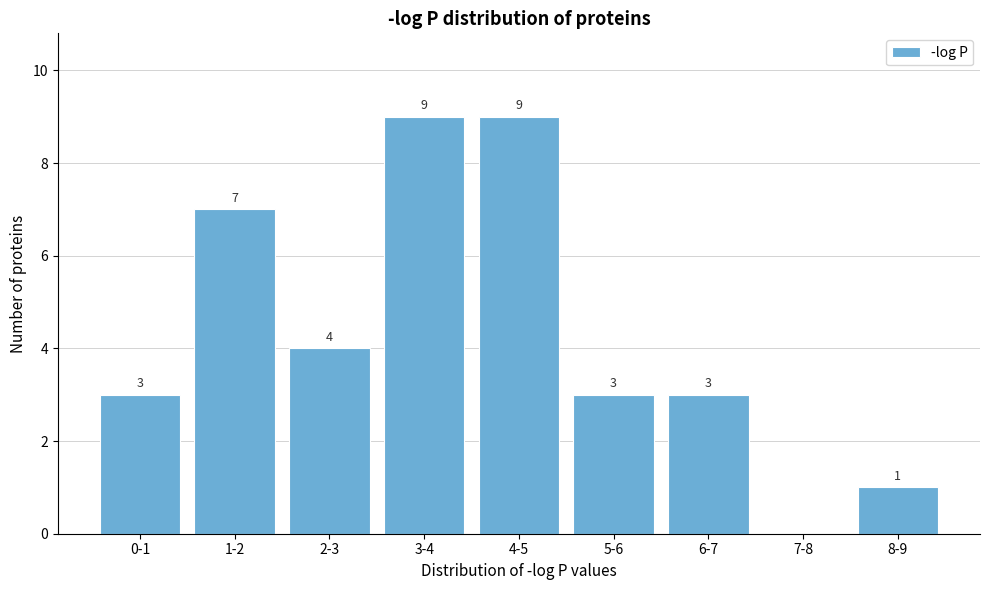

Reading left to right, transcribe all the data shown in this chart.

0-1=3	1-2=7	2-3=4	3-4=9	4-5=9	5-6=3	6-7=3	7-8=0	8-9=1